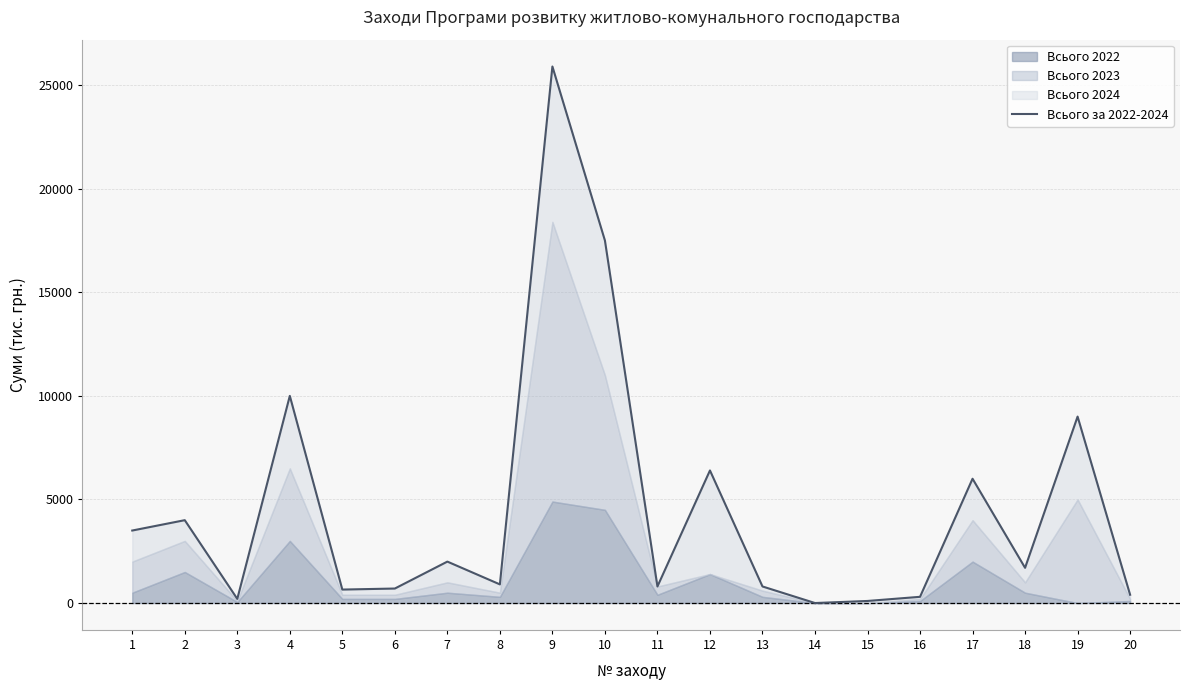

Reading left to right, extract all data points from this chart.

3500	4000	200	10000	650	700	2000	900	25900	17500	800	6400	800	0	100	300	6000	1700	9000	400